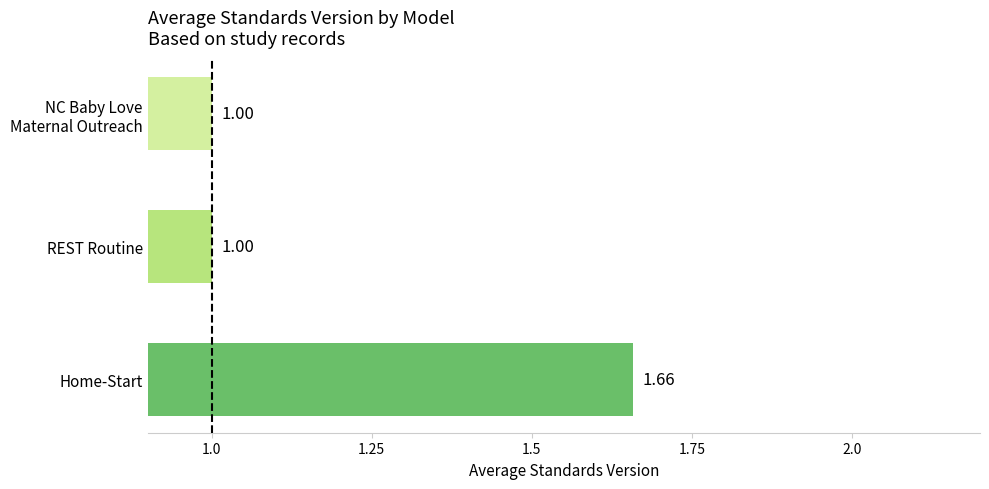

What is the sum of the values at Home-Start and REST Routine?

2.7